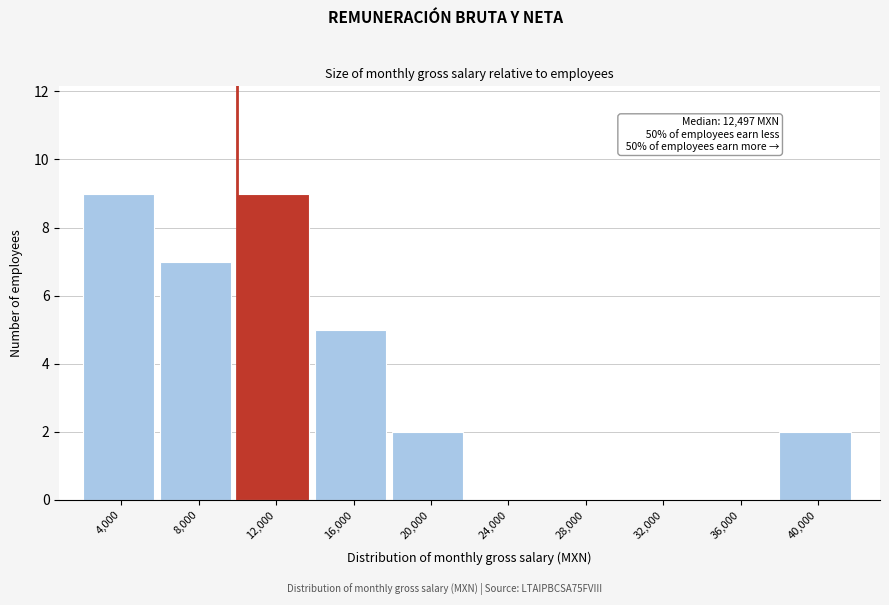

Reading left to right, list all the values displayed in this chart.

4,000=9	8,000=7	12,000=9	16,000=5	20,000=2	24,000=0	28,000=0	32,000=0	36,000=0	40,000=2